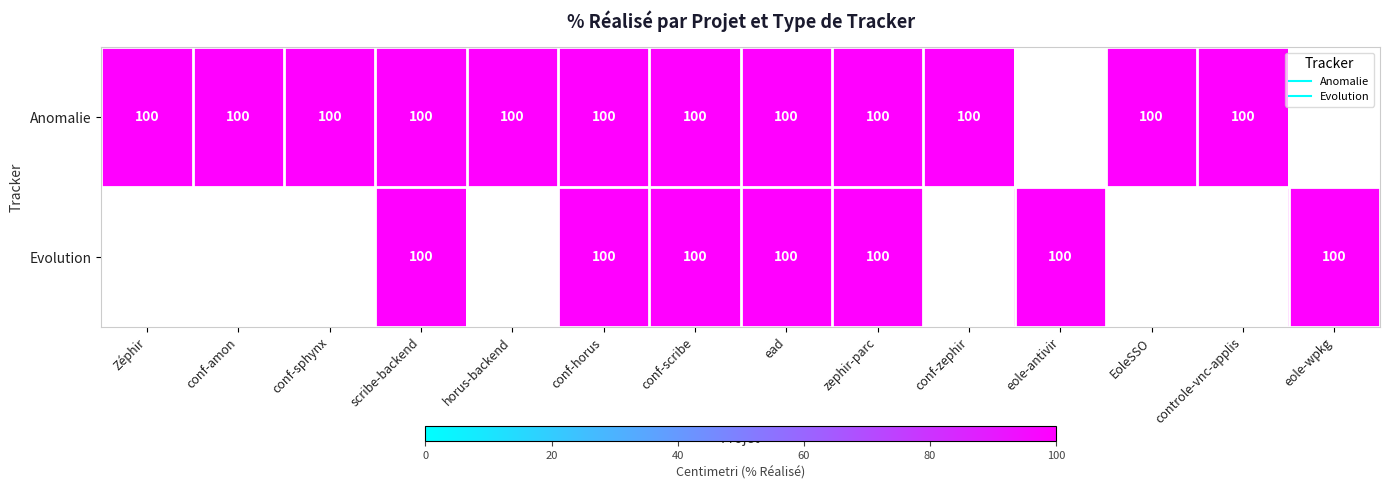

Which series has the widest spread of values?

Anomalie